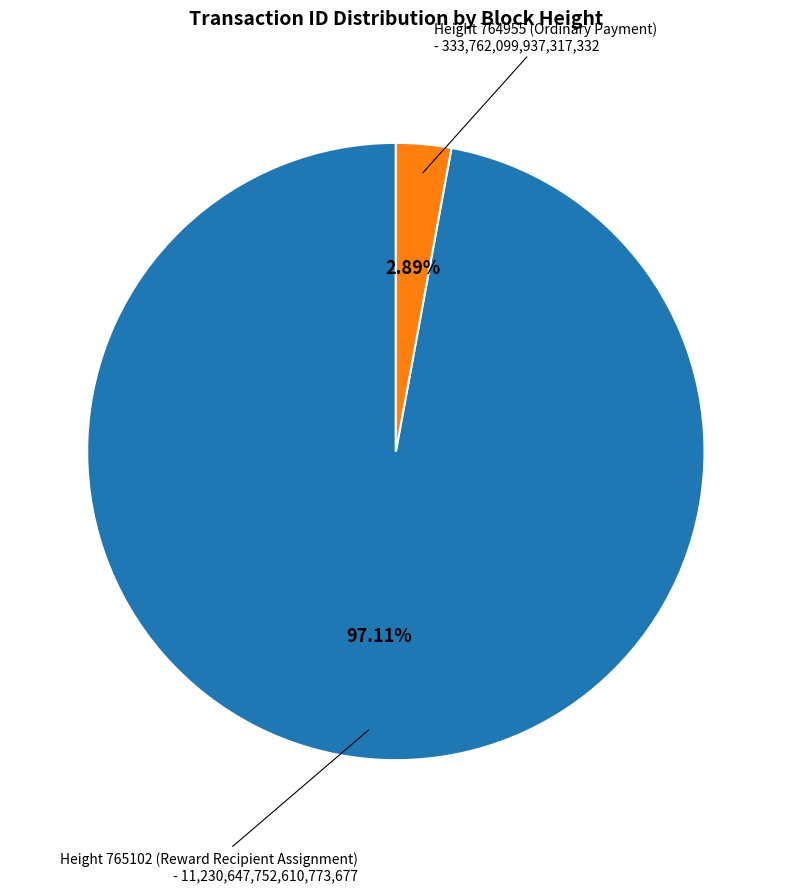

Between Height 764955 (Ordinary Payment) and Height 765102 (Reward Recipient Assignment), which is larger?

Height 765102 (Reward Recipient Assignment)